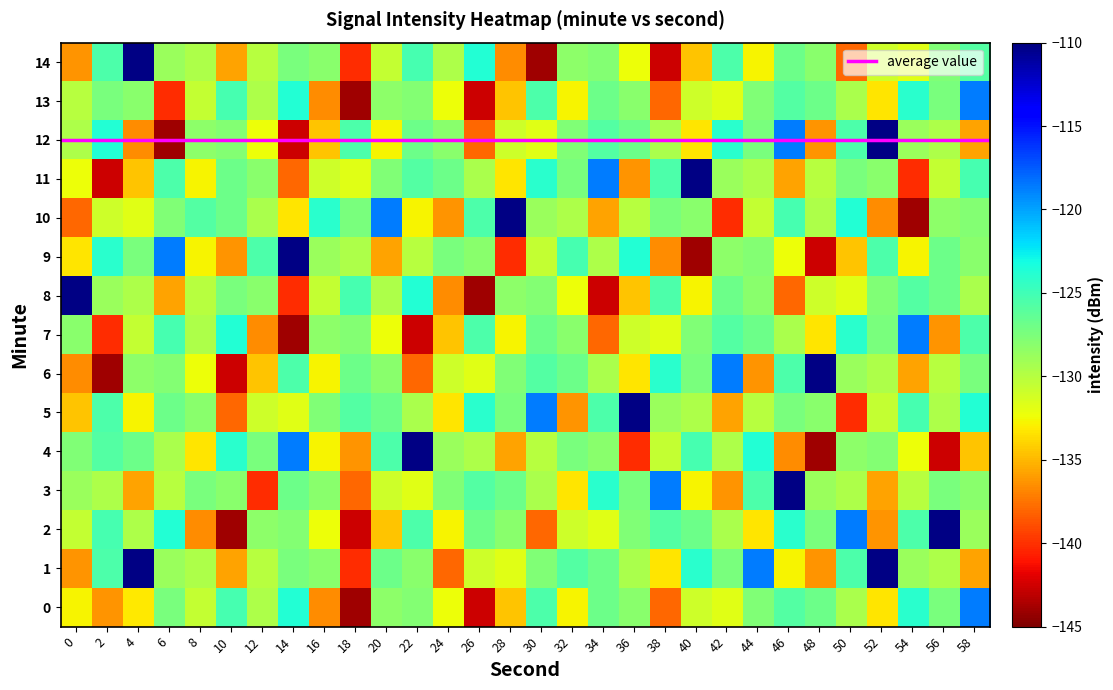

At 14, list the series in order from smallest to largest.

7, 12, 8, 11, 10, 5, 2, 1, 14, 3, 6, 0, 13, 4, 9